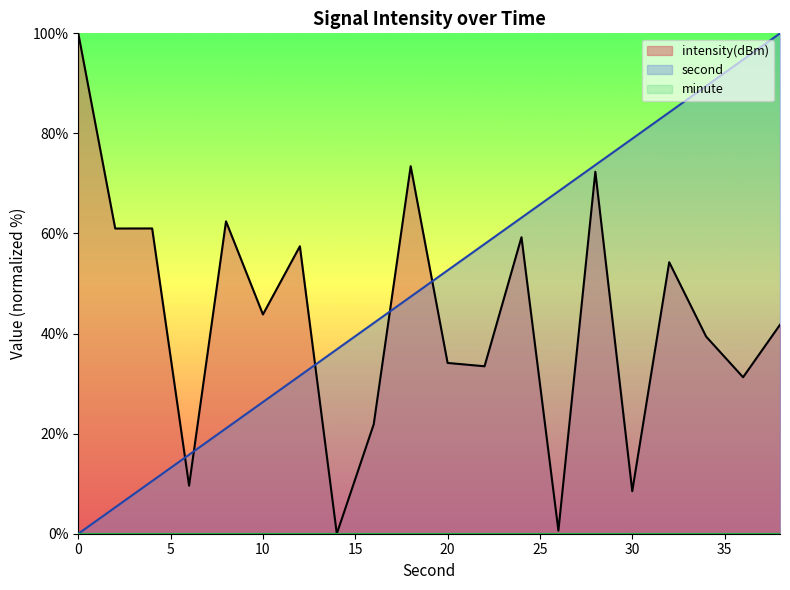

In intensity, how many points are lower than both neighbors (excluding endpoints)?

8